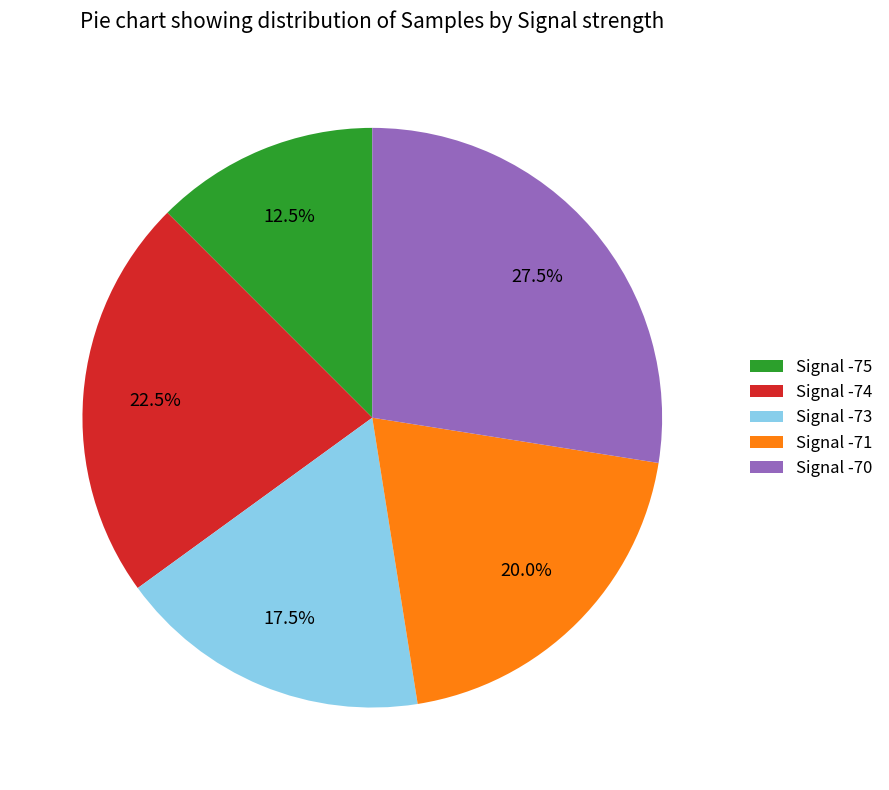

How much of the chart is everything except Signal -71?

80.0%